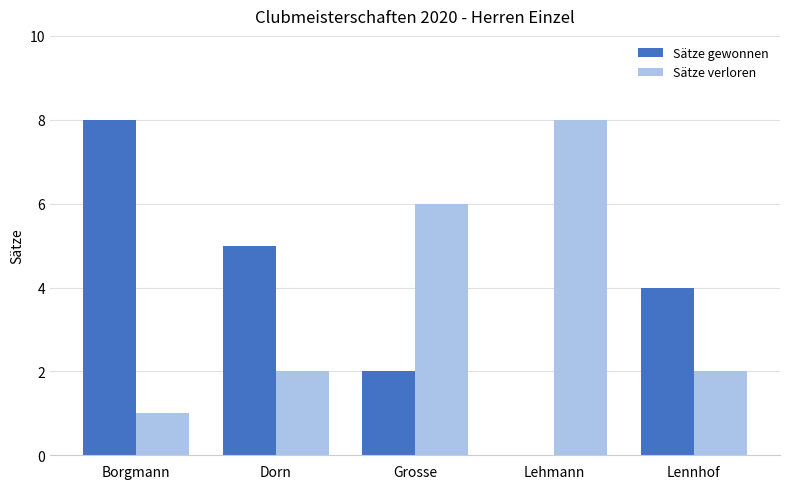

Reading left to right, extract all data points from this chart.

Sätze gewonnen: 8	5	2	0	4
Sätze verloren: 1	2	6	8	2